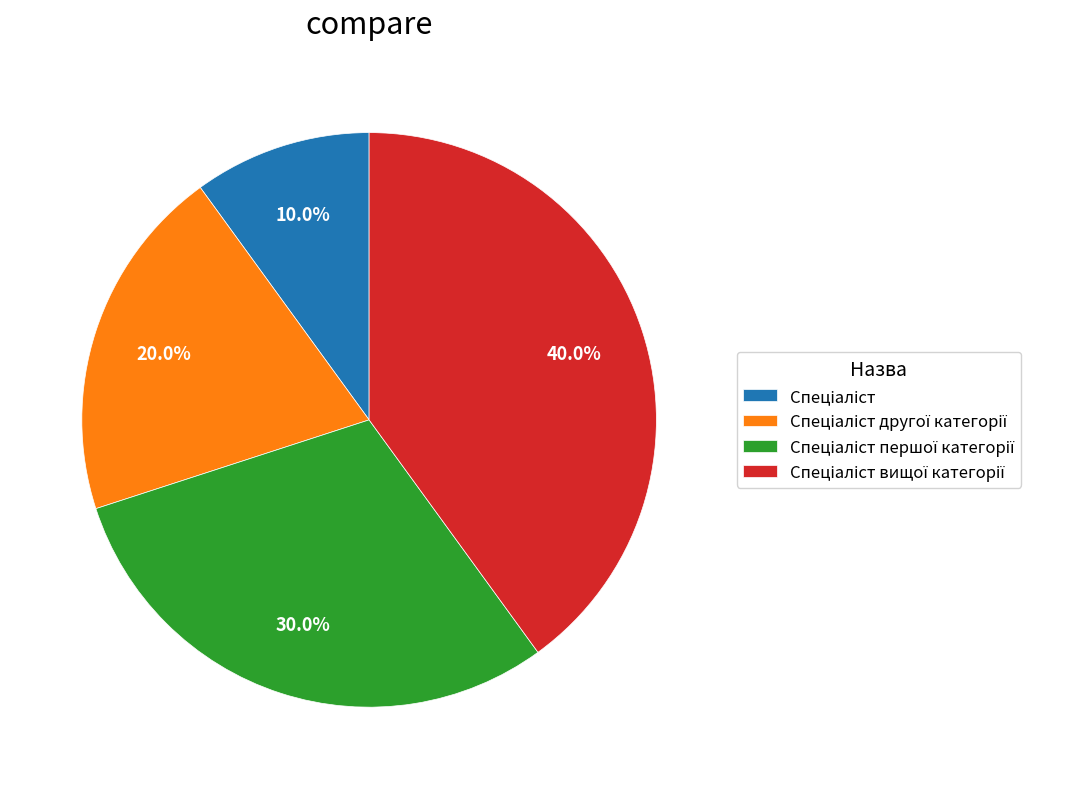

How many slices are in this pie chart?

4